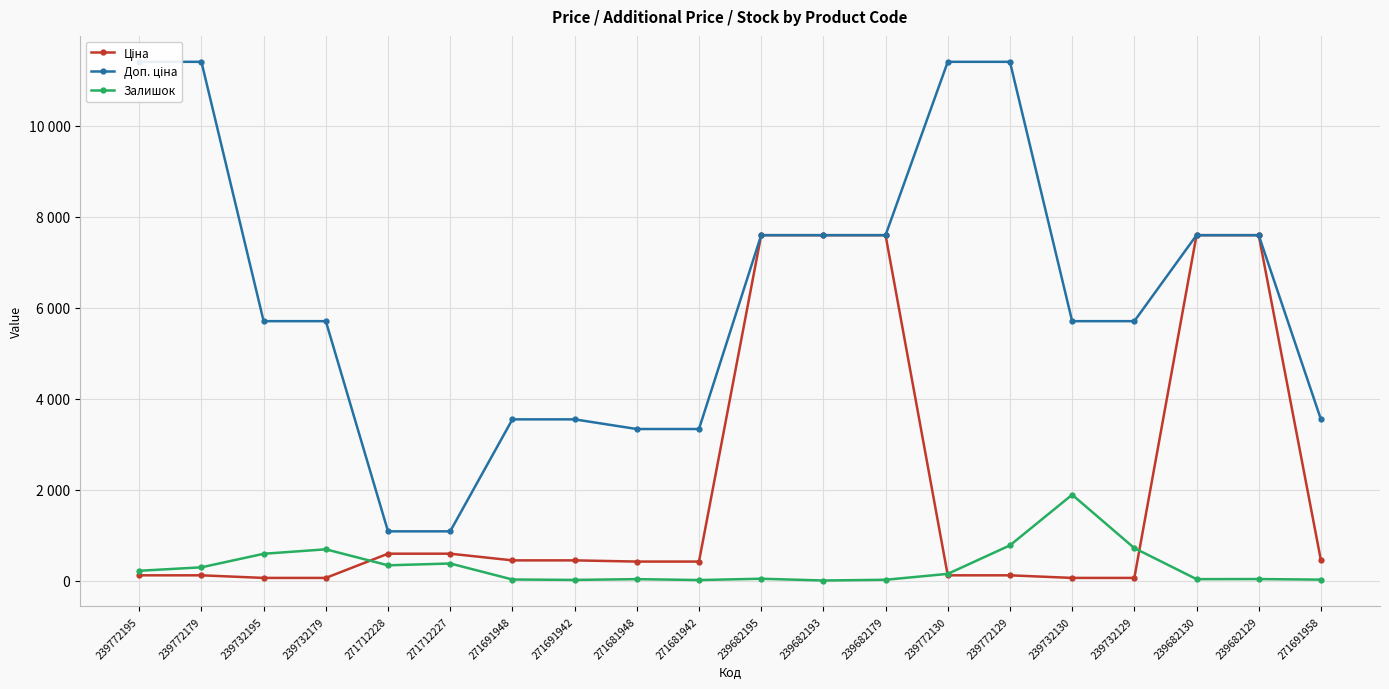

Is it true that Залишок equals 616.8 at 271712227?

False